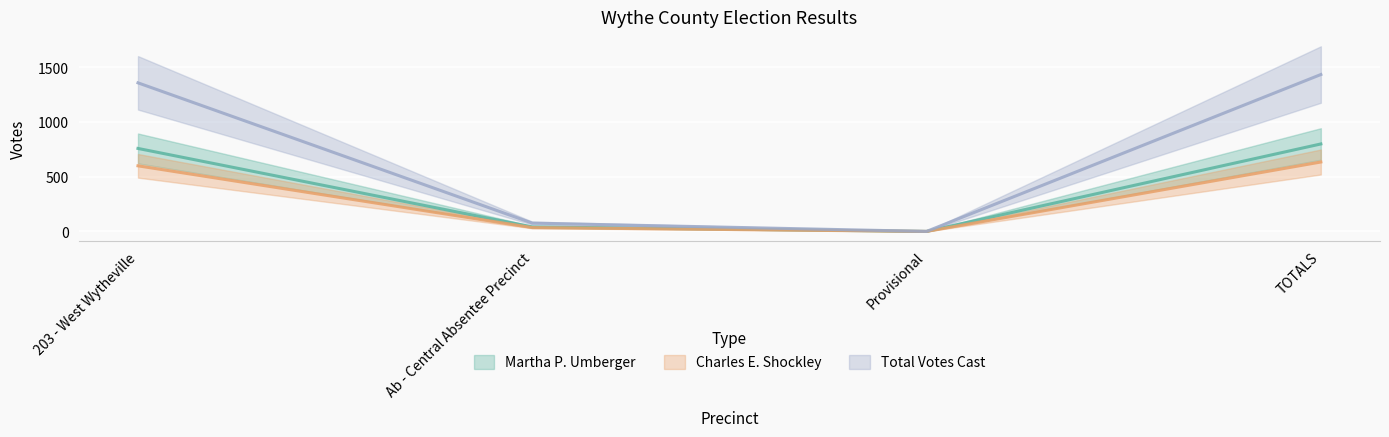

In Total Votes Cast, how many points are lower than both neighbors (excluding endpoints)?

1